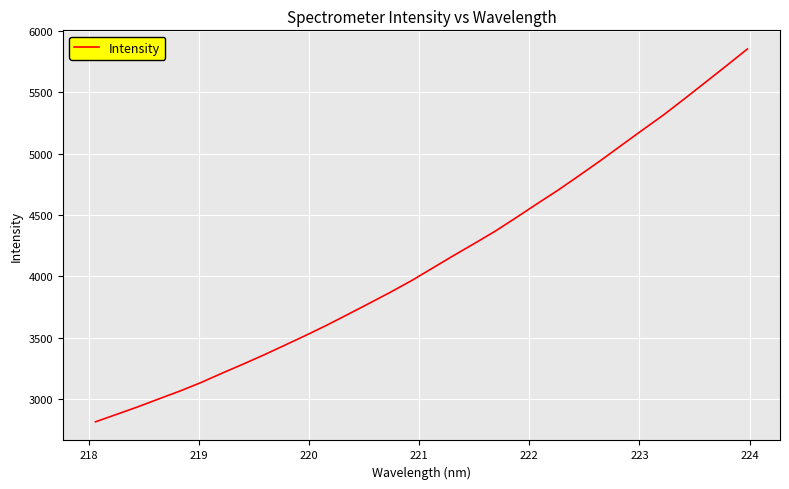

What is the maximum value shown in the chart?

5852.8